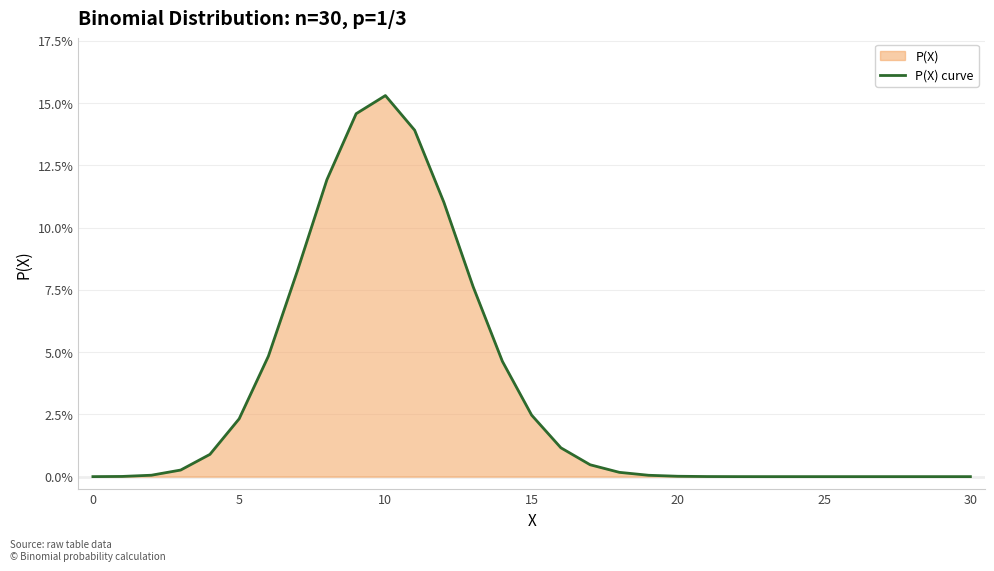

The chart shows a value of 0.0 at 15. True or false?

True